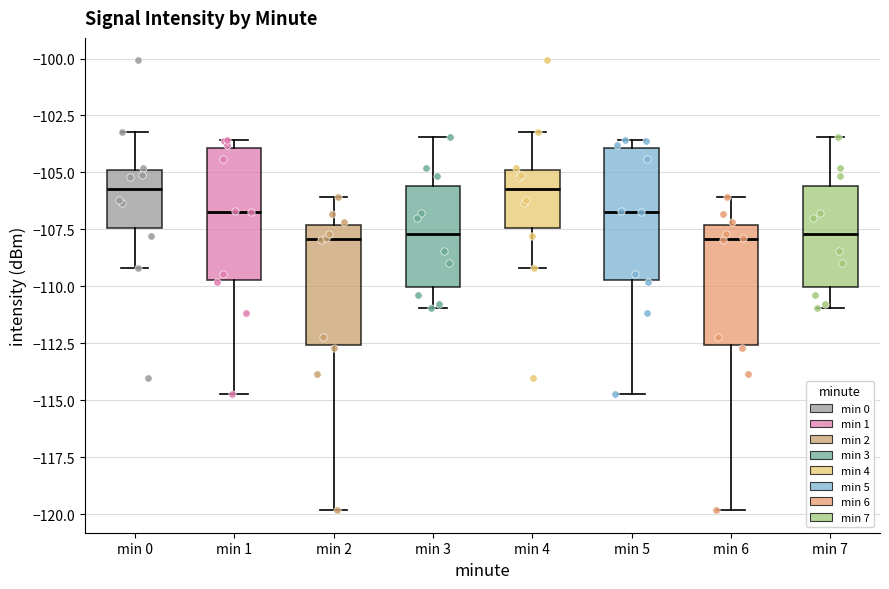

Where does the lower whisker of the box for min 4 end on the y-axis? The values are not printed on the chart, so give them approximately, as read against the axis.

-109.0